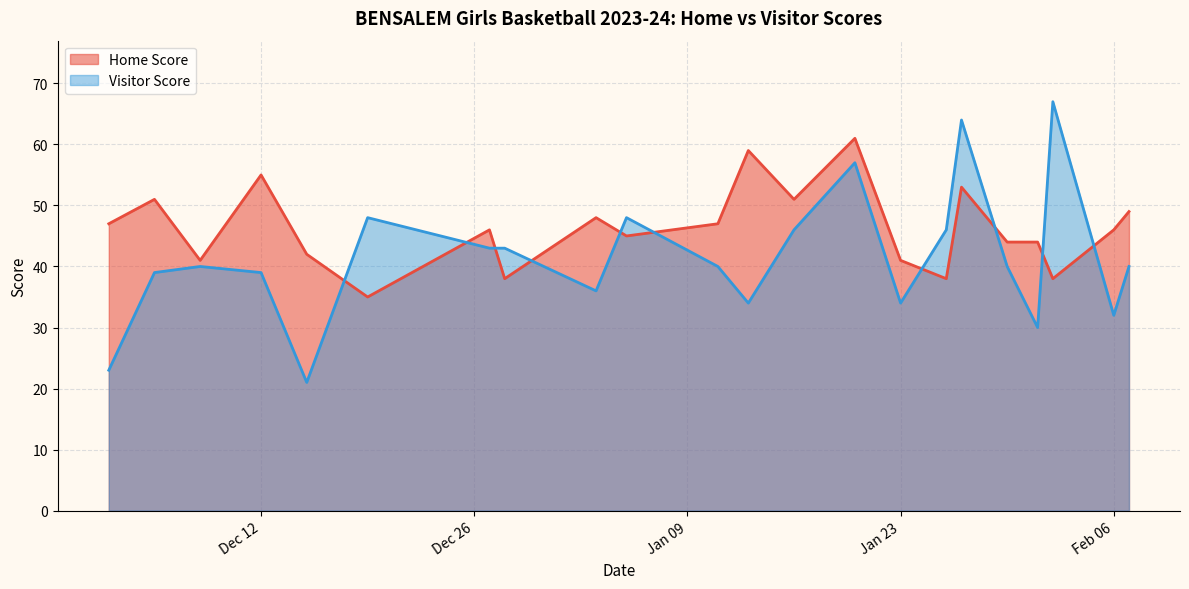

Which series has the largest total across all categories?

Home Score